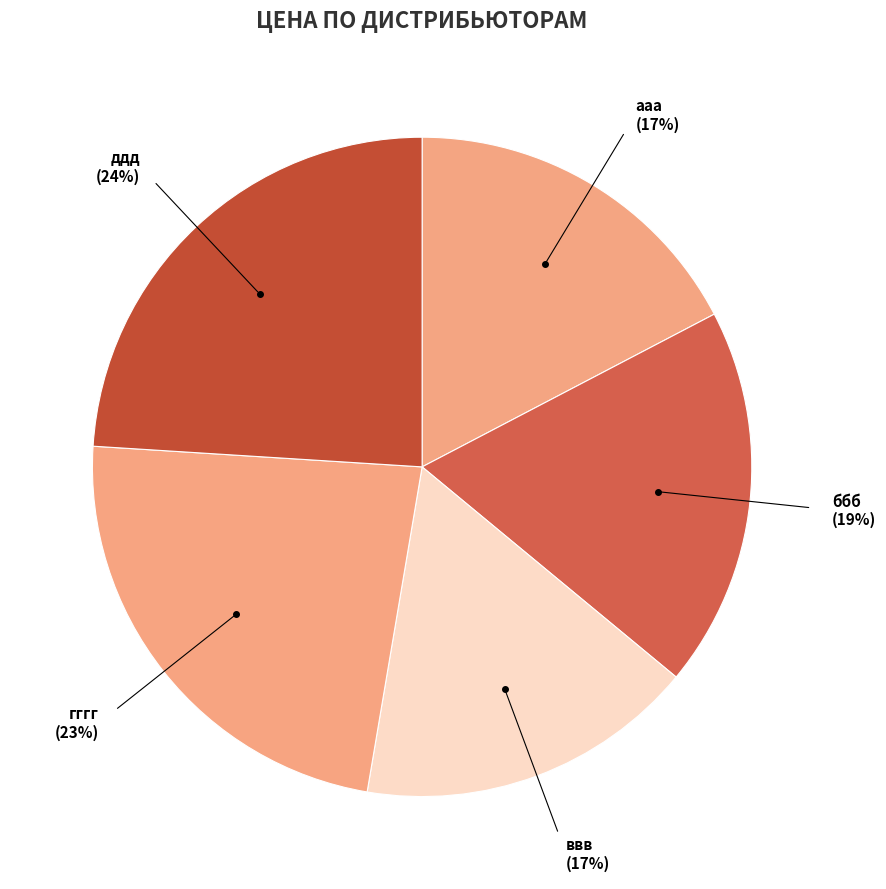

Is the sum of ввв and гггг greater than half?

No